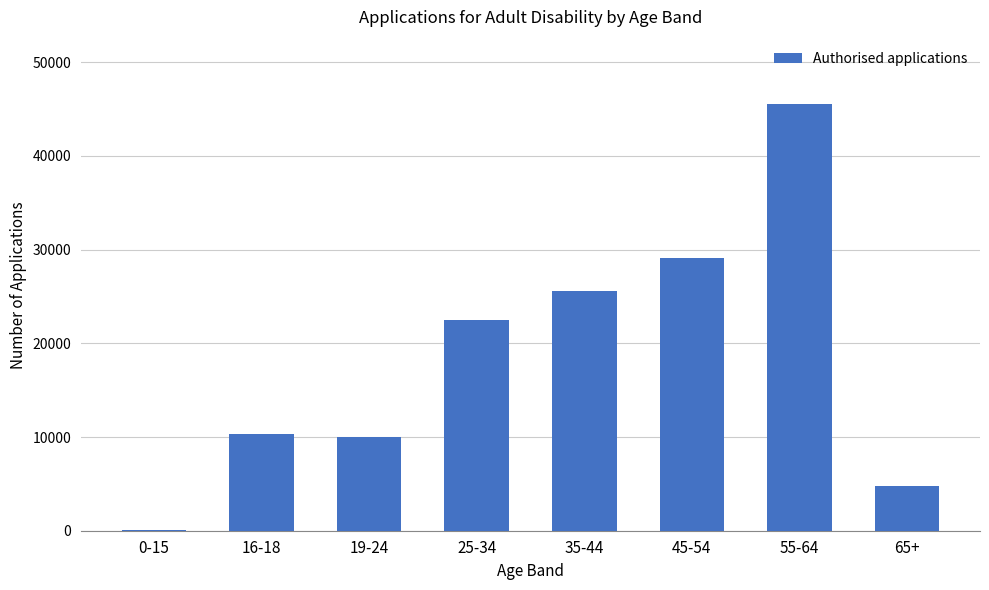

Is it true that the value at 35-44 is 25600?

True